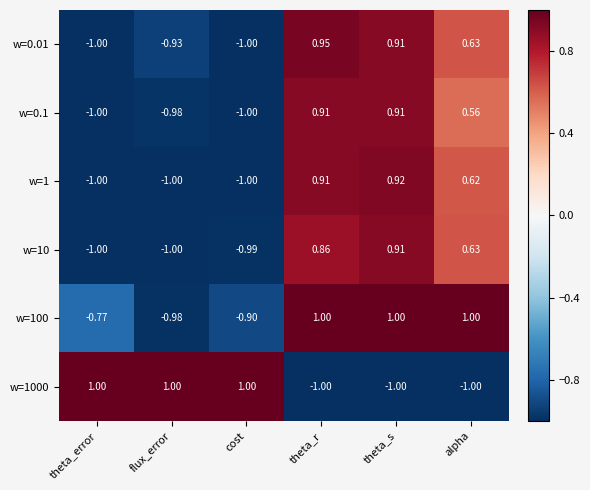

At which label does w=1 reach its peak?

theta_s